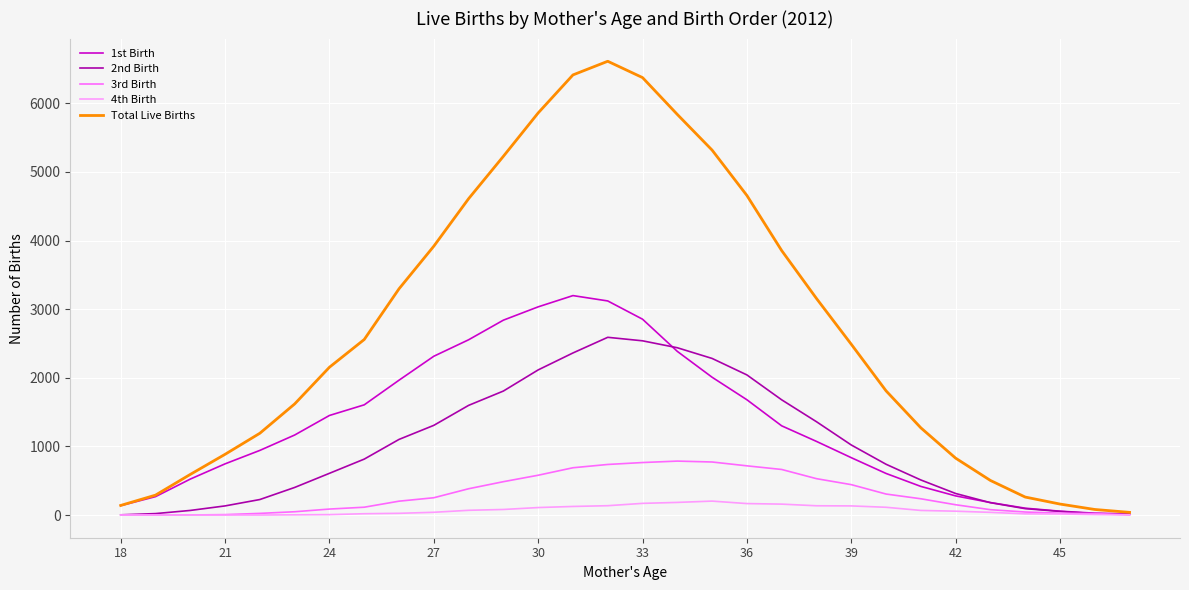

Count the number of categories in the chart.

30